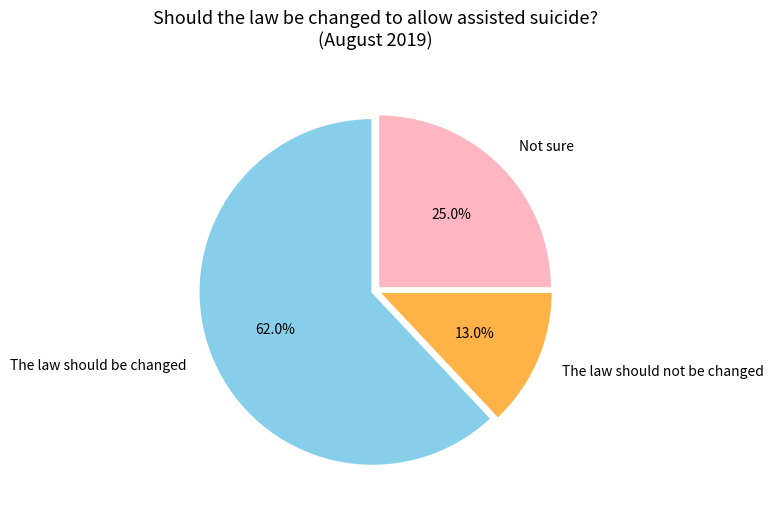

To the nearest percent, what portion does The law should not be changed represent?

13%